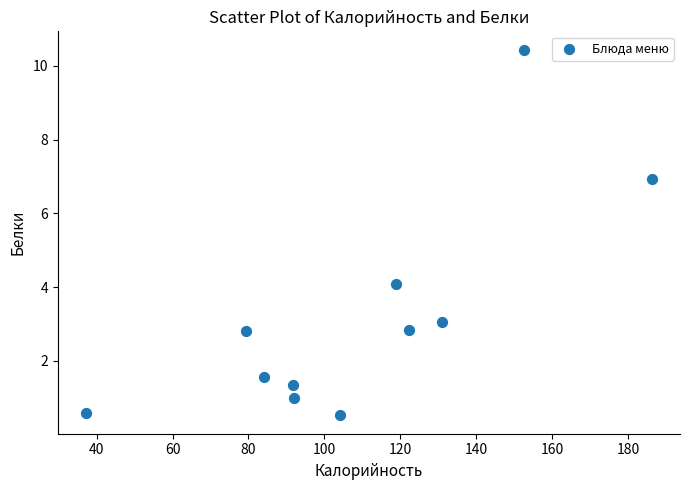

What is the average Y value?

3.2